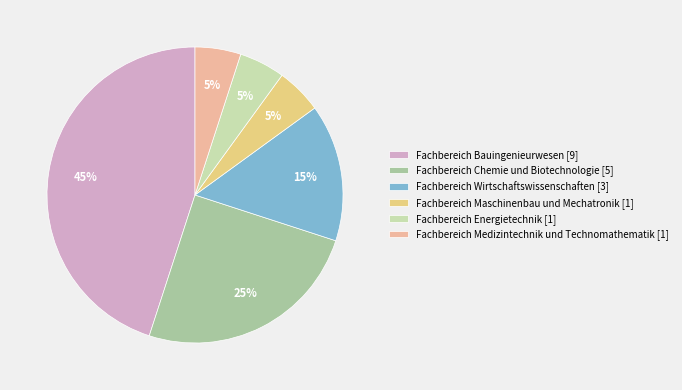

How many segments does this pie chart have?

6